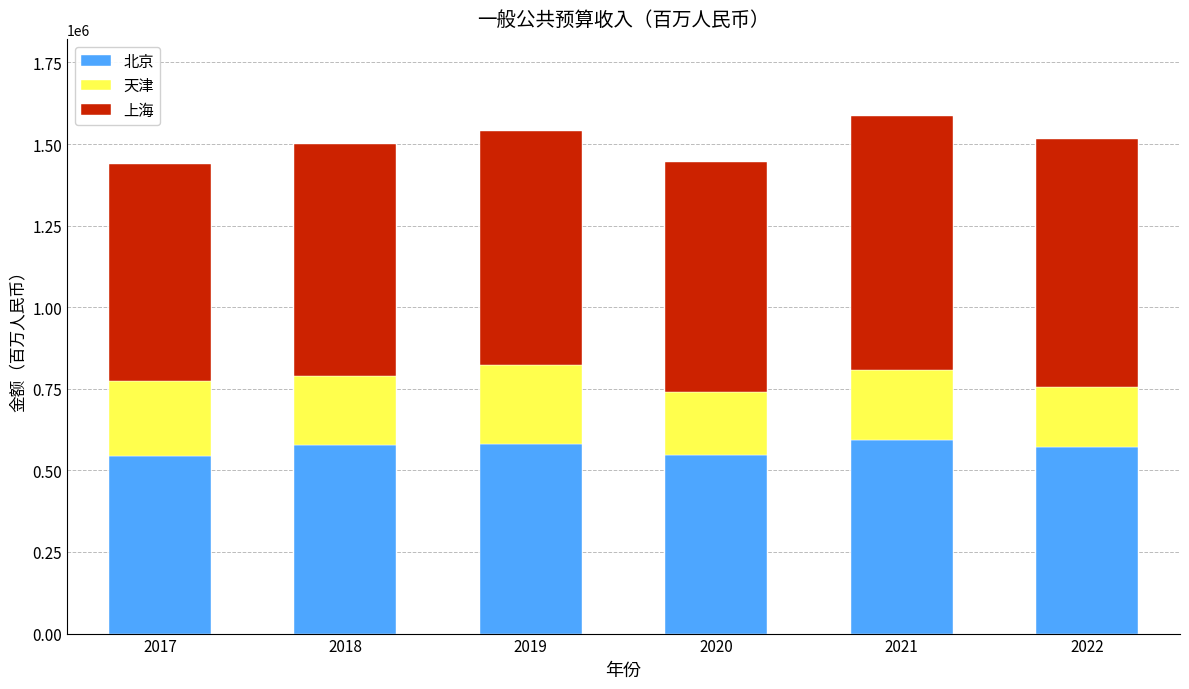

What is the maximum value for 北京?

593230.8